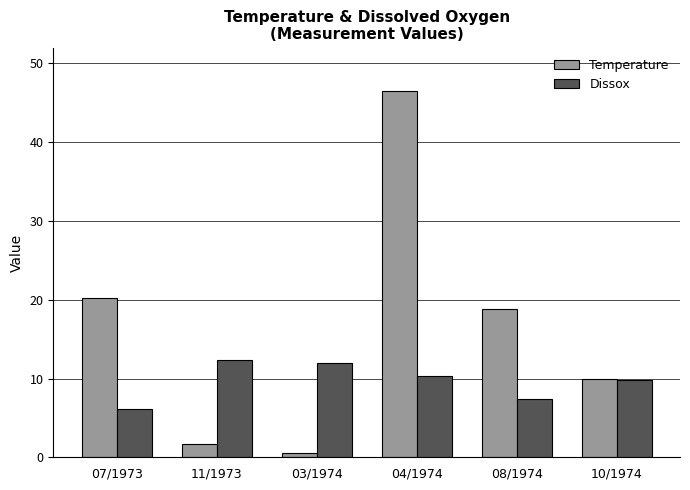

True or false: Dissox has a value of 12.0 at 03/1974.

True